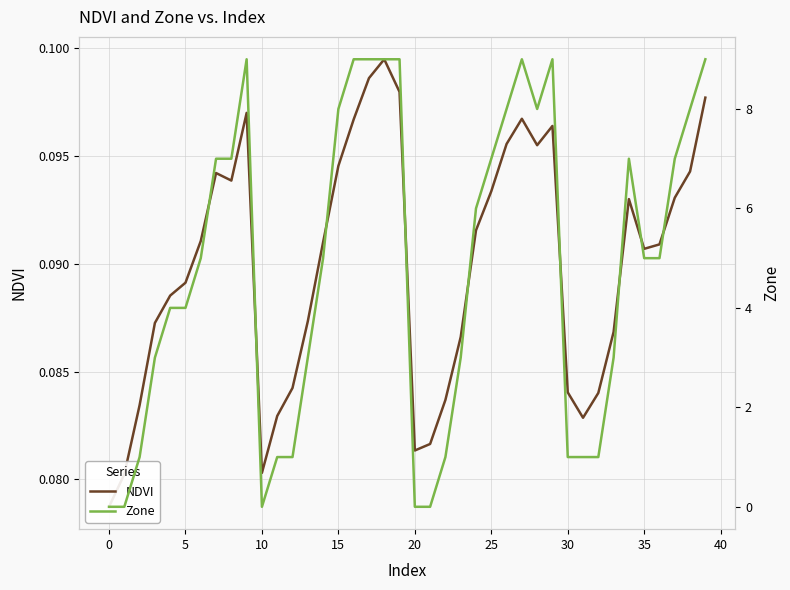

Is it true that Zone equals 9.7 at 25?

False